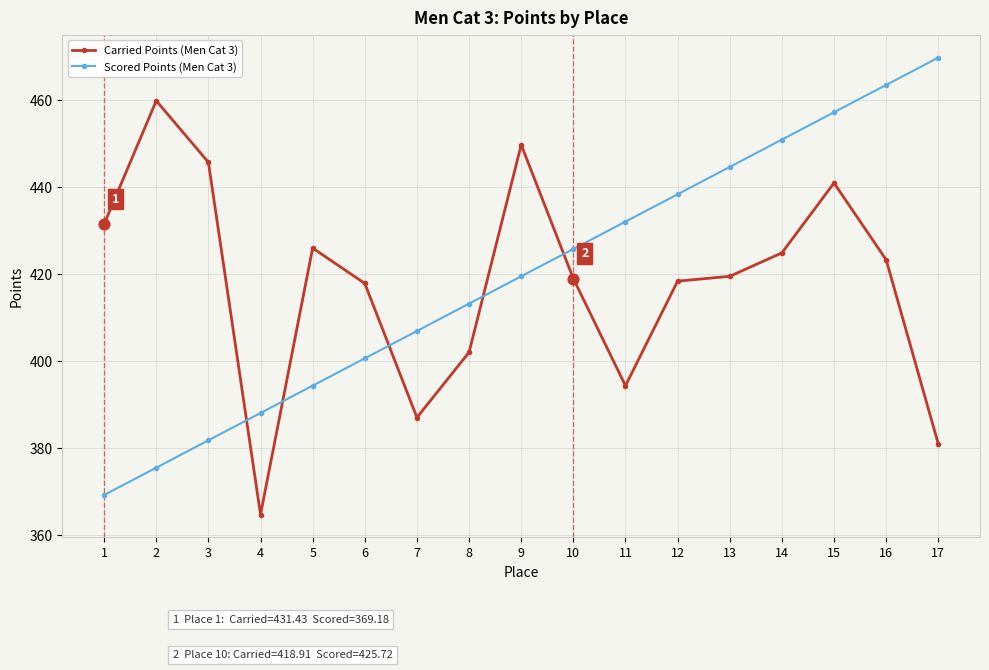

What are all the series names shown in the legend?

Carried Points (Men Cat 3), Scored Points (Men Cat 3)